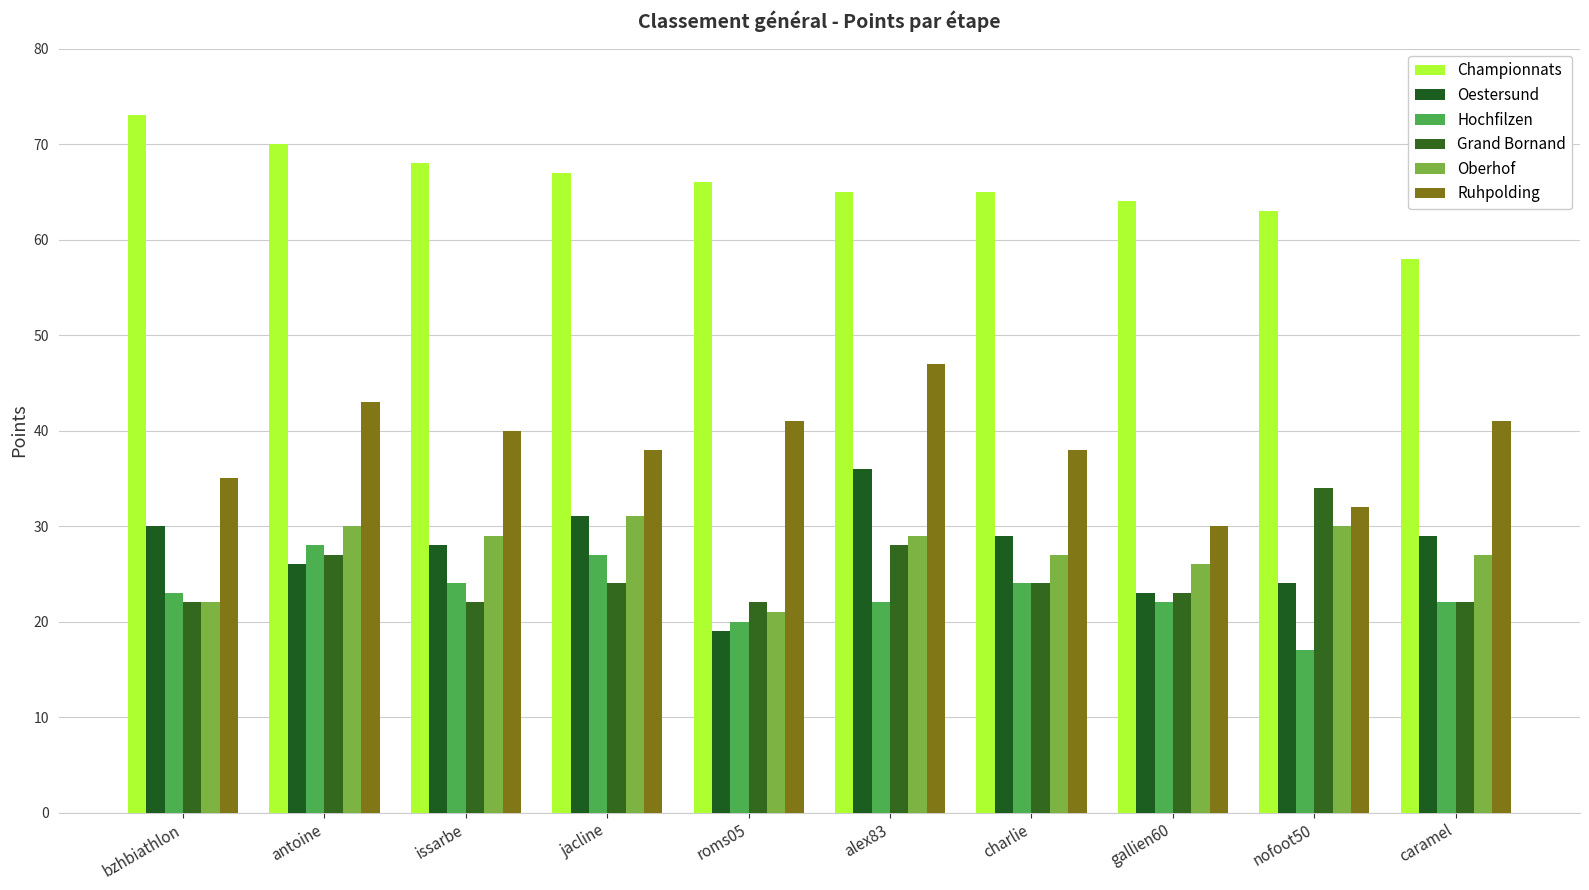

Reading right to left, list all the values displayed in this chart.

Championnats: 58	63	64	65	65	66	67	68	70	73
Oestersund: 29	24	23	29	36	19	31	28	26	30
Hochfilzen: 22	17	22	24	22	20	27	24	28	23
Grand Bornand: 22	34	23	24	28	22	24	22	27	22
Oberhof: 27	30	26	27	29	21	31	29	30	22
Ruhpolding: 41	32	30	38	47	41	38	40	43	35